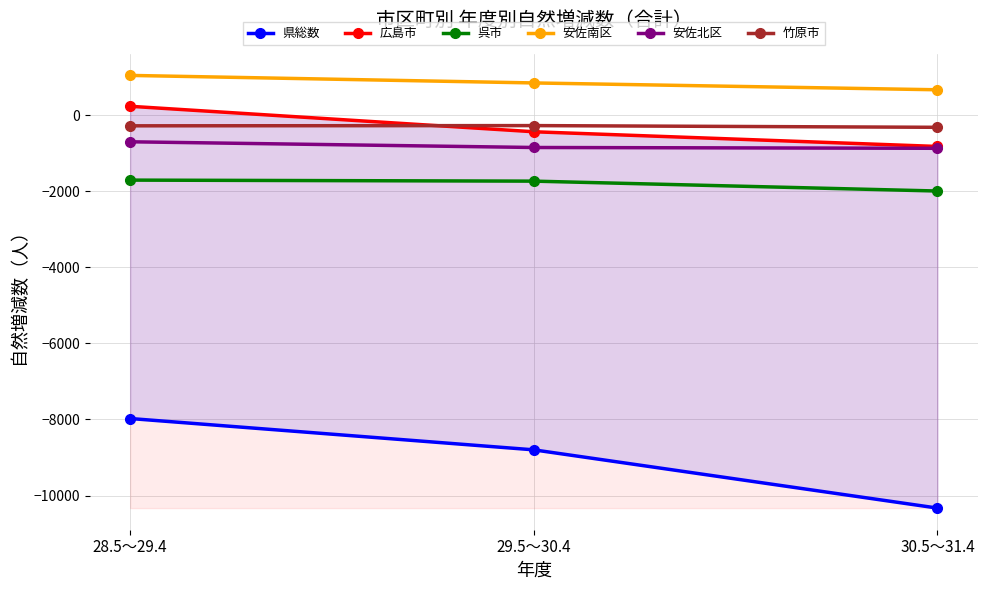

What is the minimum value shown in the chart?

-10331